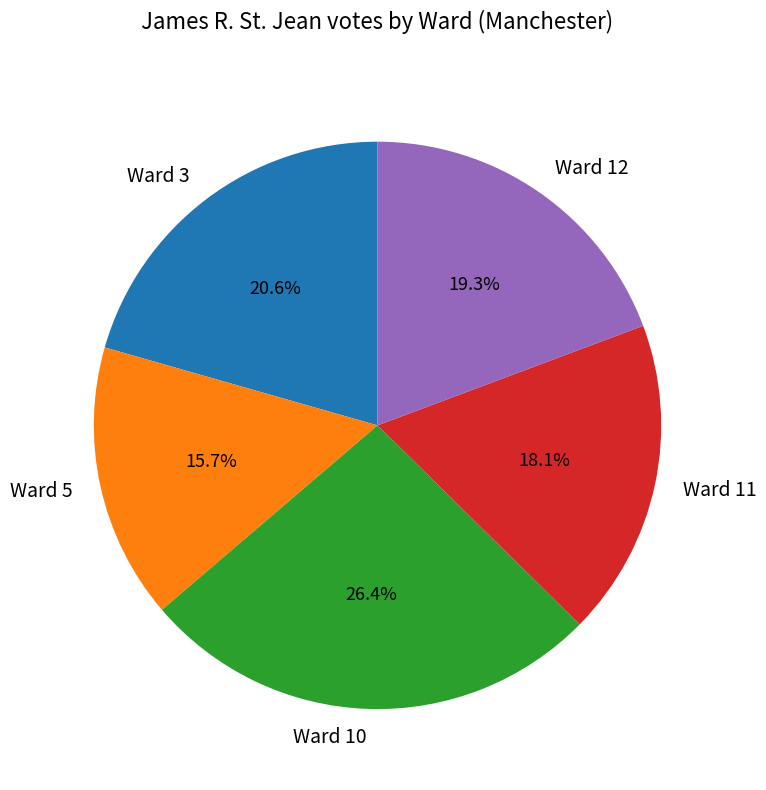

To the nearest percent, what is the average slice percentage?

20%